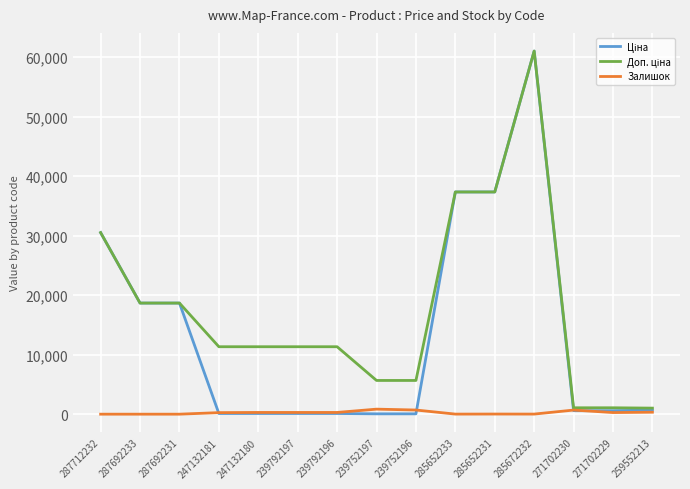

Is it true that Залишок equals 272.0 at 271702229?

True